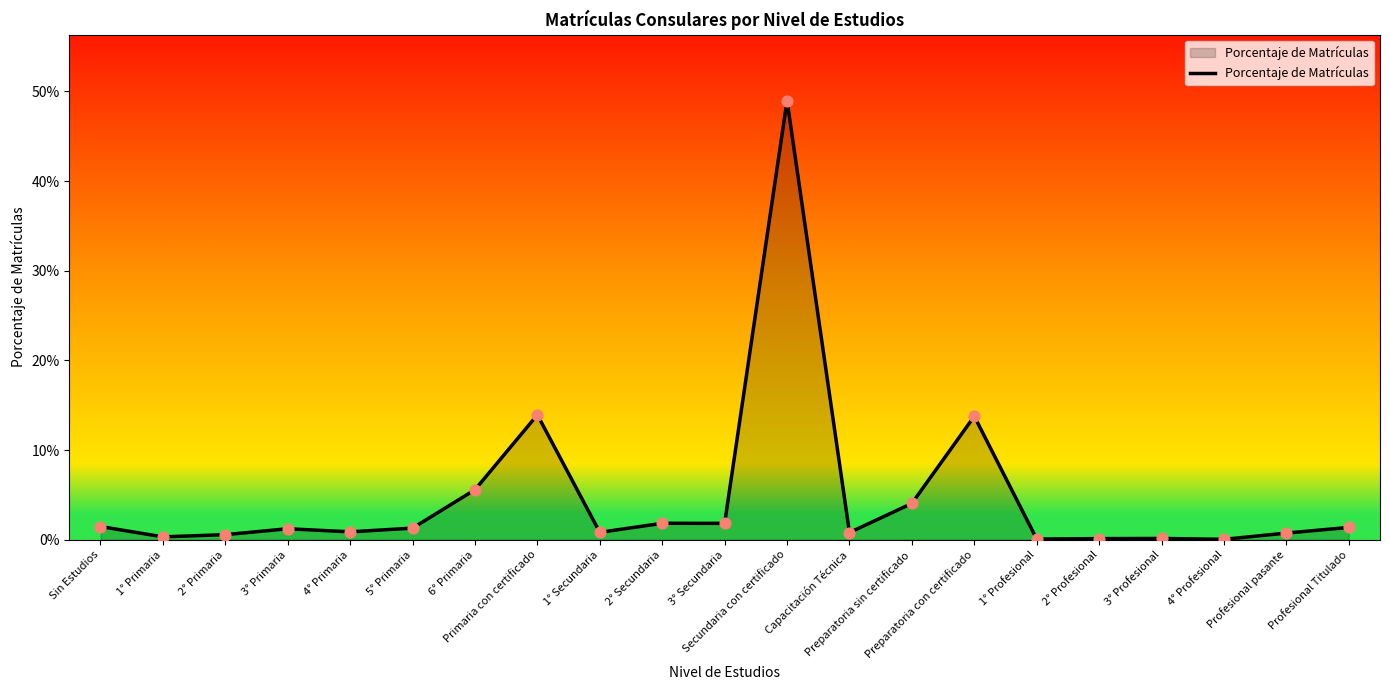

Which has a higher value, 3° Secundaria or 6° Primaria?

6° Primaria